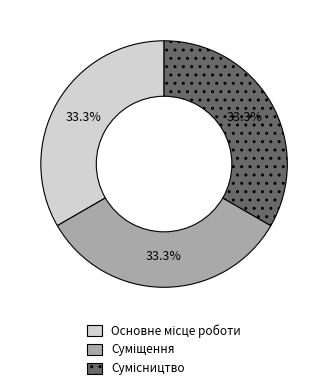

Is there a majority slice in this chart?

No